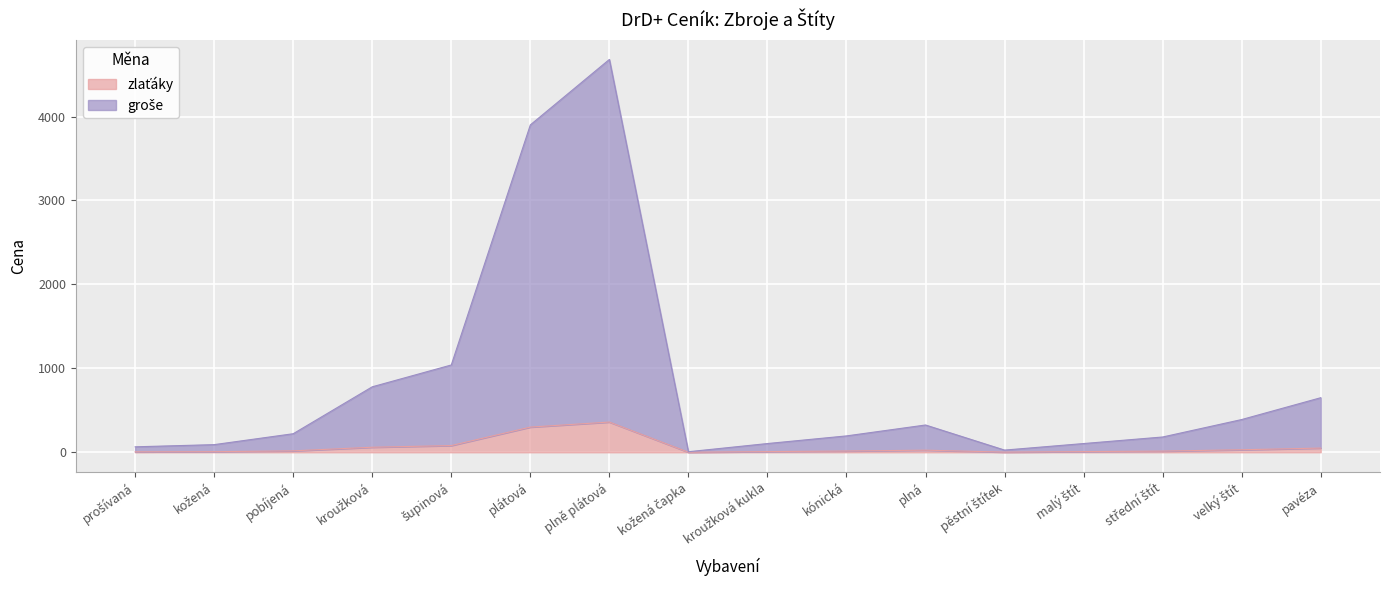

At how many categories does at least one series exceed 3781?

2